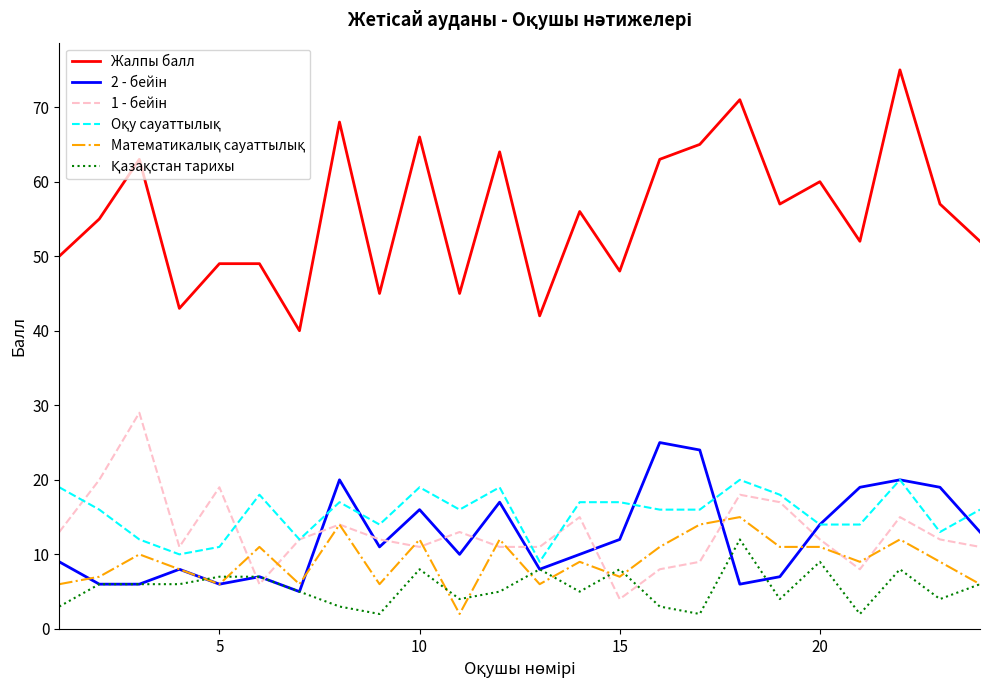

Which series has the largest total across all categories?

Жалпы балл